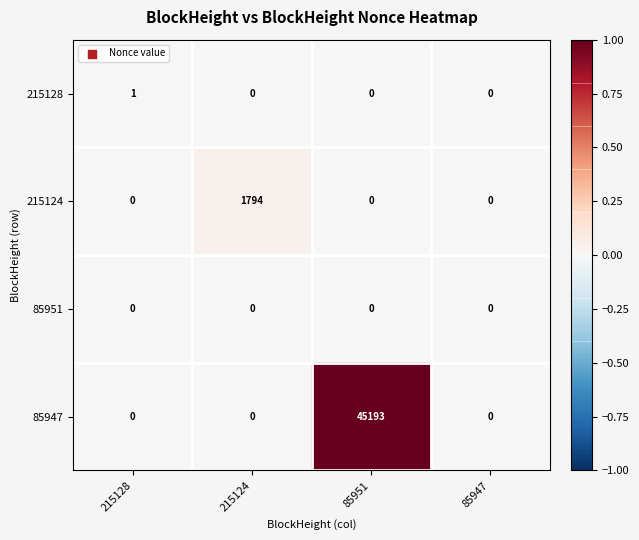

How many 85947 values are between 0 and 45193?

4